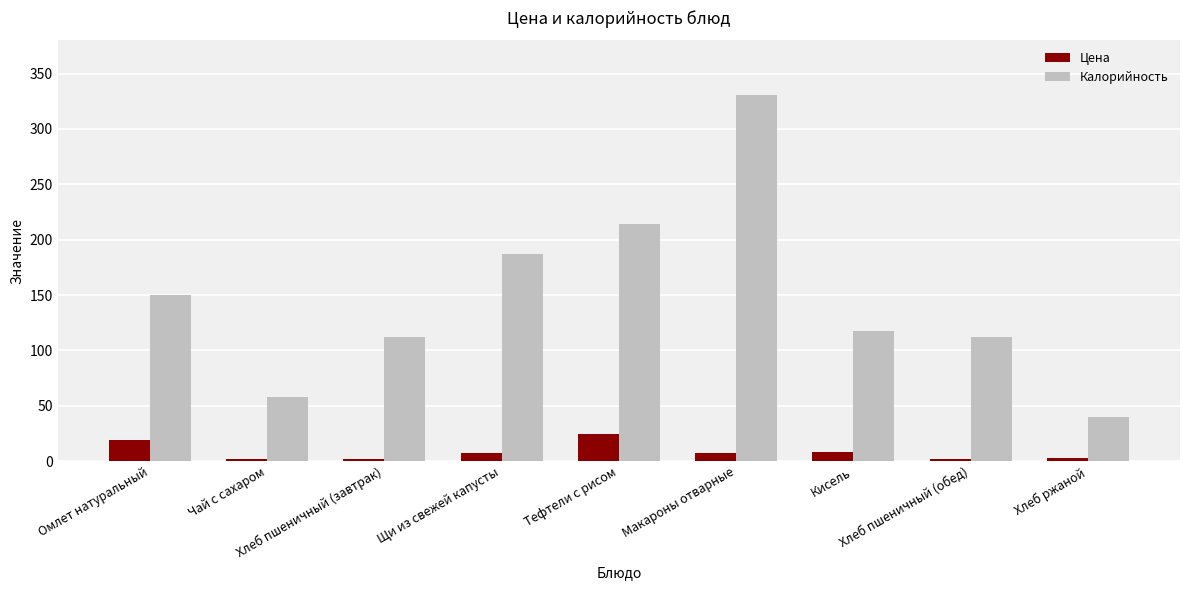

Is the value of Цена at Чай с сахаром greater than the value of Калорийность at Хлеб ржаной?

No